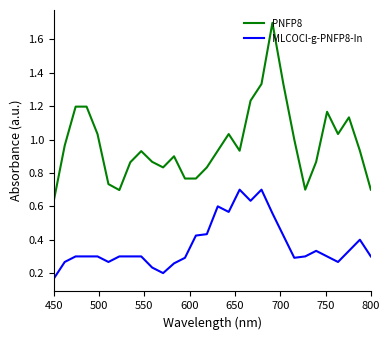

Which series has the largest total across all categories?

PNFP8